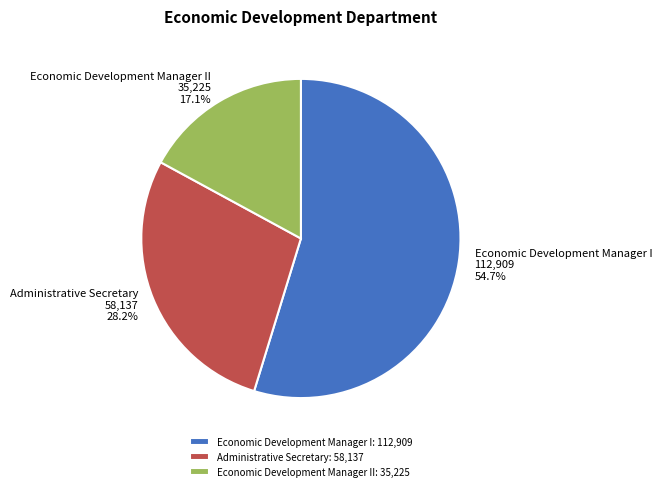

How much of the chart is everything except Economic Development Manager I?

45.3%